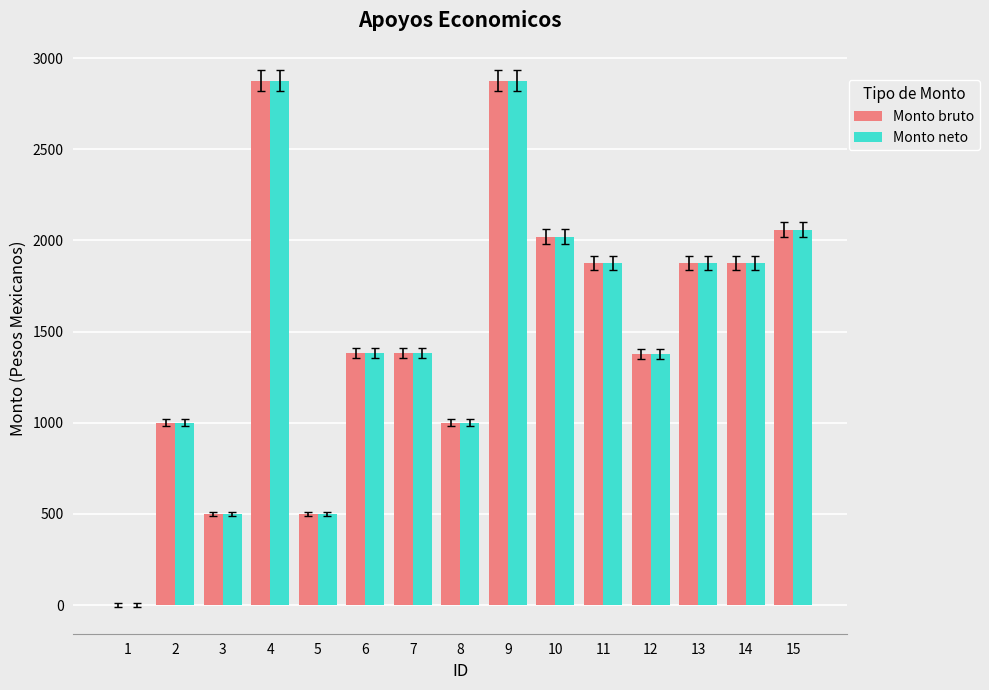

What is the highest value of the Monto bruto series?

2874.7